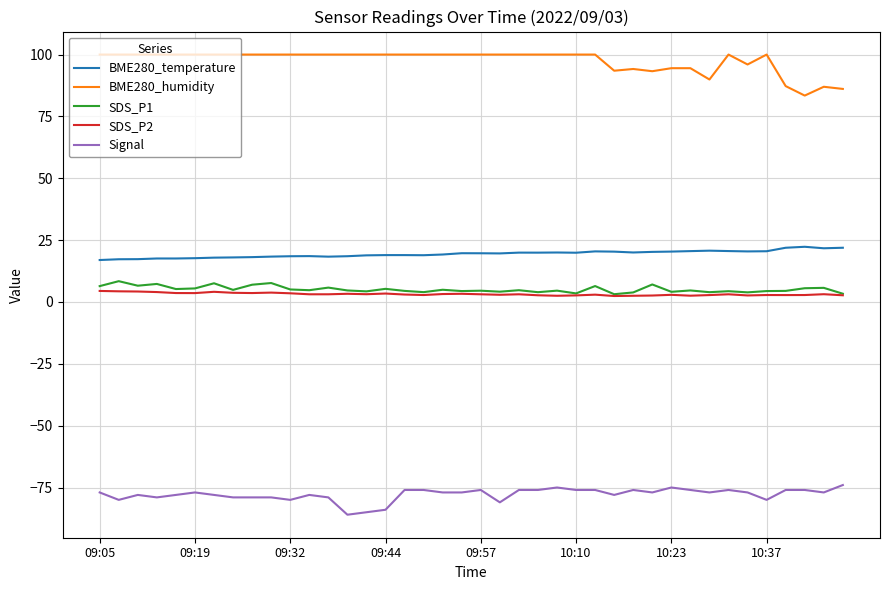

Which series has the largest total across all categories?

BME280_humidity